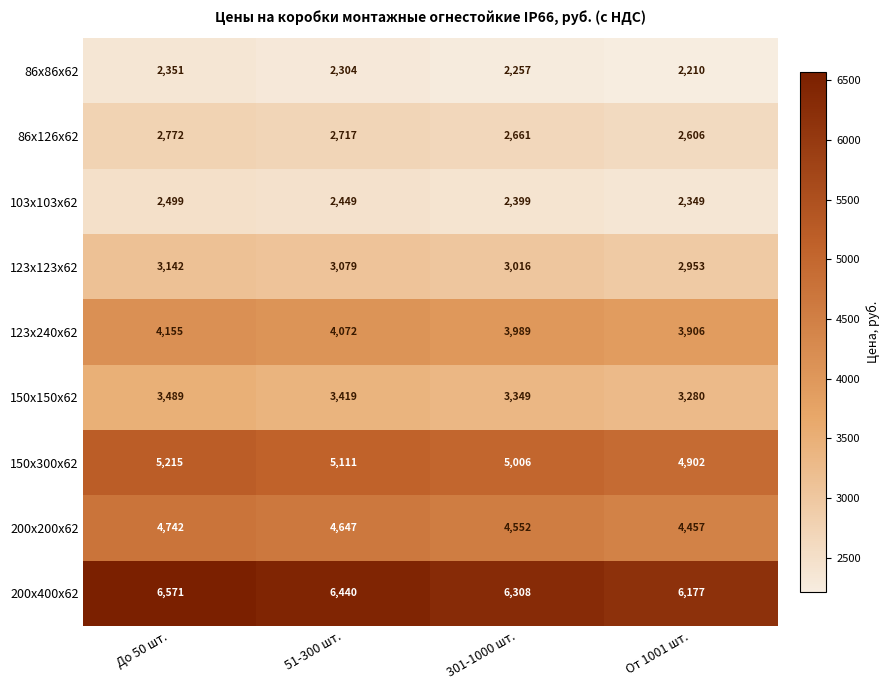

Rank the series at До 50 шт. from lowest to highest value.

86х86х62, 103х103х62, 86х126х62, 123х123х62, 150х150х62, 123х240х62, 200х200х62, 150х300х62, 200х400х62